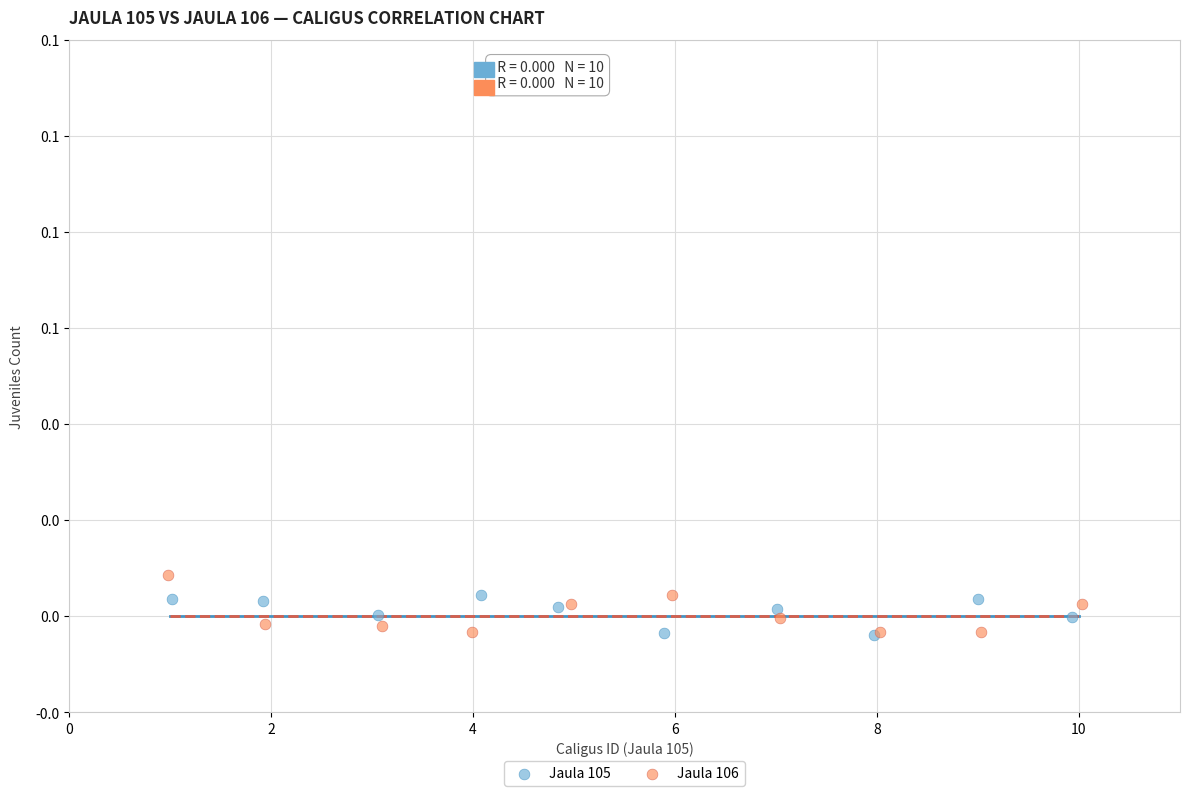

Which series contains the highest Y value?

Jaula 106